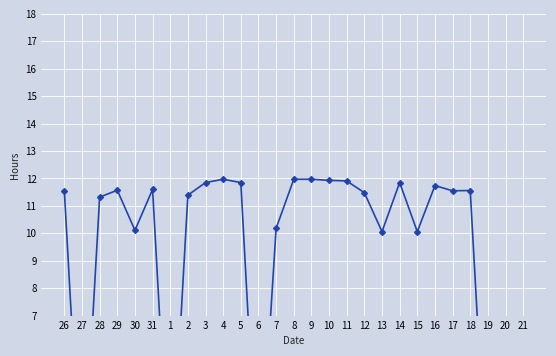

What is the label of the 15th point from the right?

7